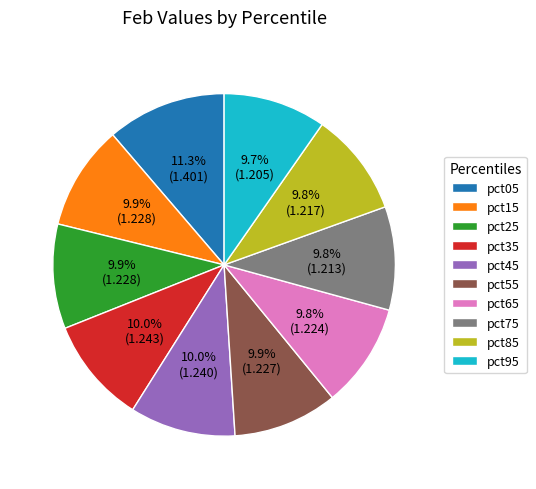

To the nearest percent, what portion does pct85 represent?

10%